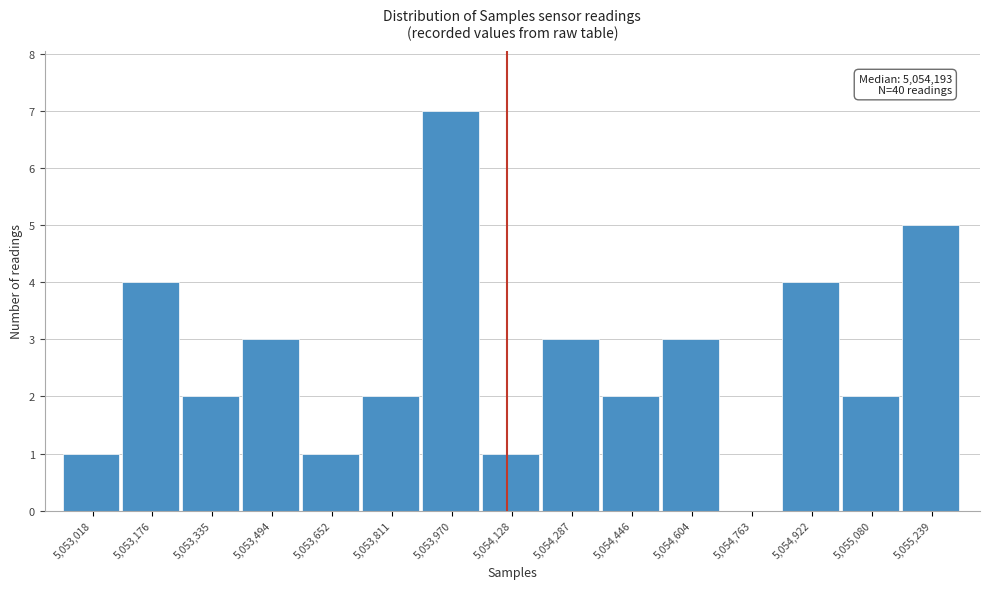

Reading left to right, transcribe all the data shown in this chart.

5,053,018=1	5,053,176=4	5,053,335=2	5,053,494=3	5,053,652=1	5,053,811=2	5,053,970=7	5,054,128=1	5,054,287=3	5,054,446=2	5,054,604=3	5,054,763=0	5,054,922=4	5,055,080=2	5,055,239=5